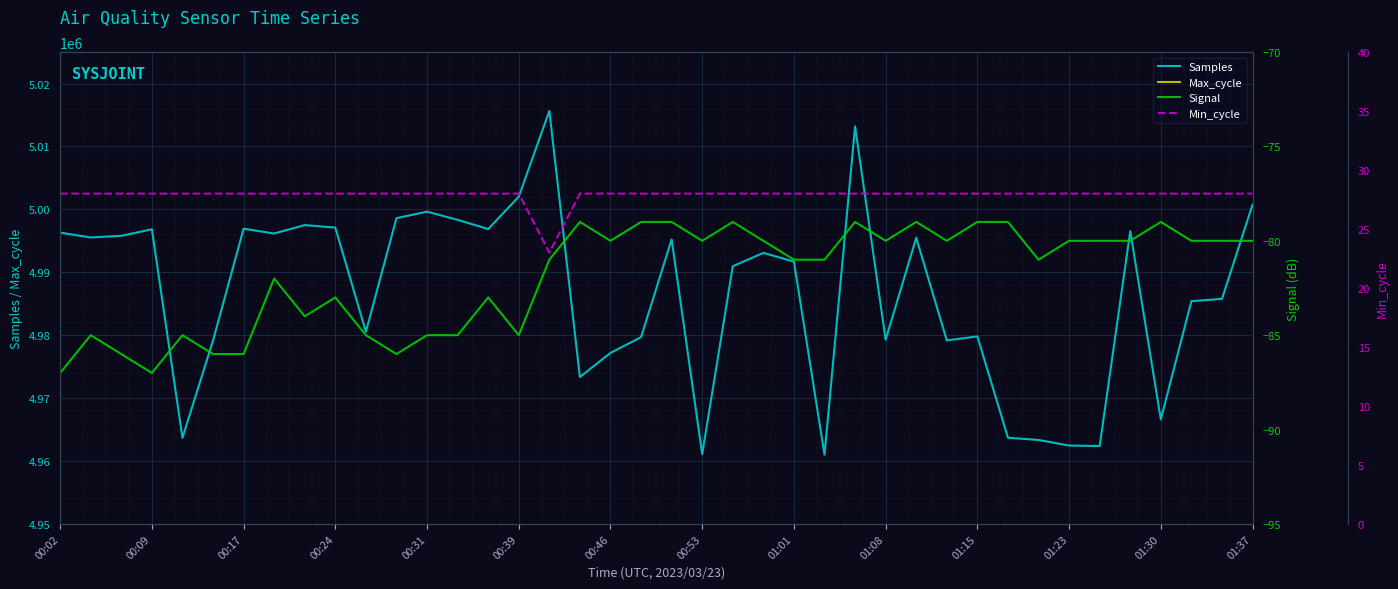

Reading right to left, extract all data points from this chart.

Samples: 5000744	4985769	4985412	4966614	4996531	4962377	4962459	4963348	4963701	4979808	4979166	4995487	4979284	5013173	4961004	4991695	4993079	4990962	4961105	4995219	4979684	4977185	4973348	5015641	5002016	4996866	4998337	4999632	4998598	4980538	4997100	4997498	4996158	4996923	4979144	4963680	4996830	4995795	4995531	4996299
Max_cycle: 19913	19921	19949	19913	19913	19914	19914	20336	19914	19917	19925	19914	19929	19937	19914	19918	20412	19914	19921	19937	19980	19917	19918	19926	19913	19921	19925	19917	19914	19936	19949	20012	20445	19914	19914	19913	19983	19913	19997	19914
Signal: -80	-80	-80	-79	-80	-80	-80	-81	-79	-79	-80	-79	-80	-79	-81	-81	-80	-79	-80	-79	-79	-80	-79	-81	-85	-83	-85	-85	-86	-85	-83	-84	-82	-86	-86	-85	-87	-86	-85	-87
Min_cycle: 28	28	28	28	28	28	28	28	28	28	28	28	28	28	28	28	28	28	28	28	28	28	28	23	28	28	28	28	28	28	28	28	28	28	28	28	28	28	28	28